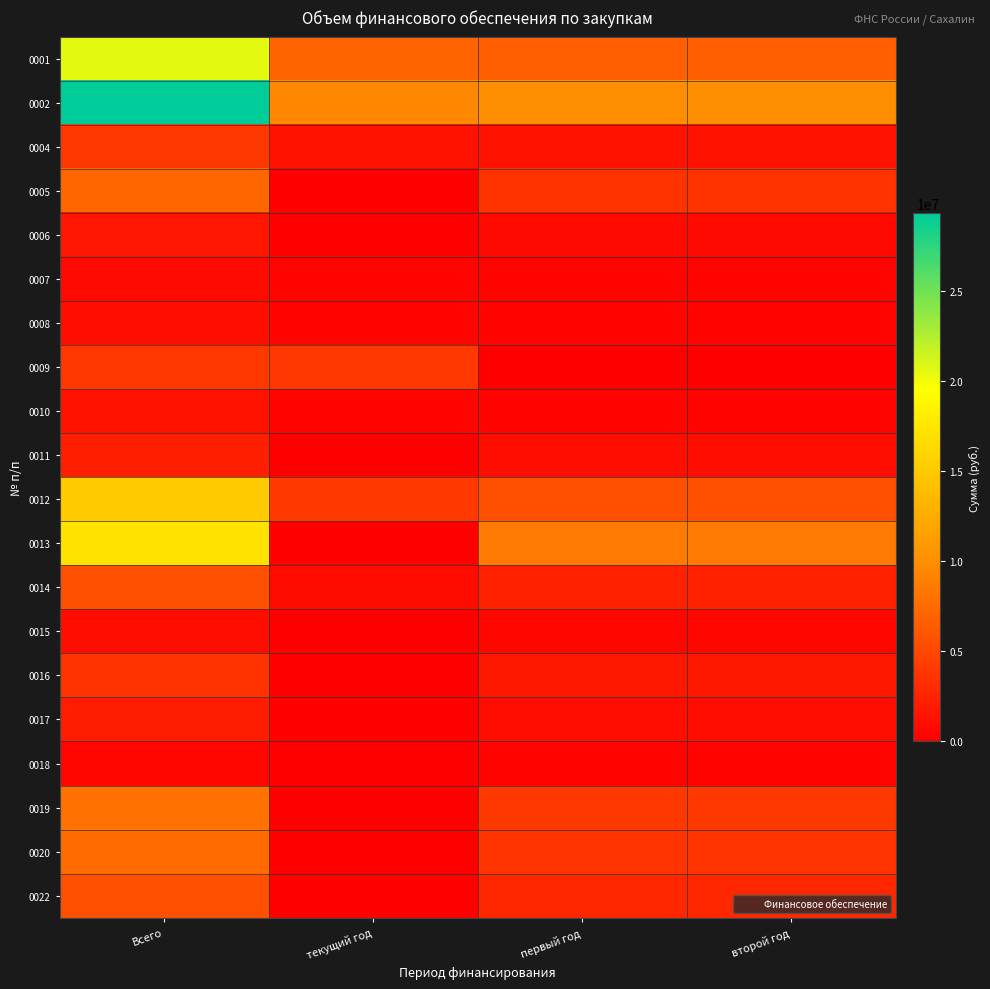

At how many categories does at least one series exceed 25464819?

1